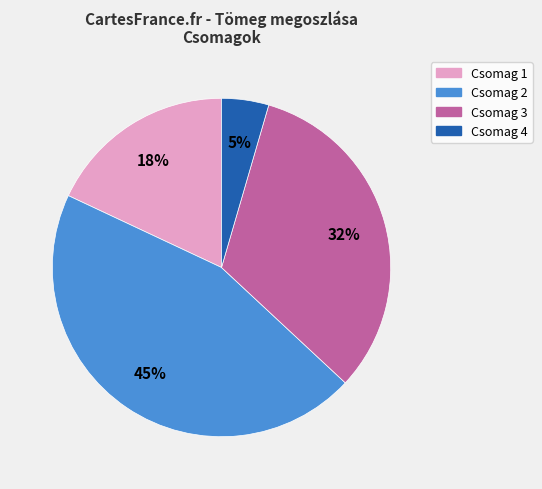

Is there any slice that represents more than half of the pie?

No